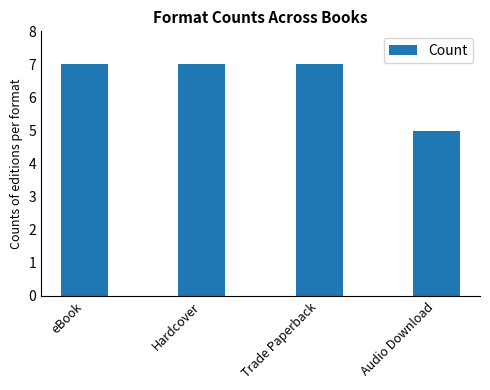

What is the label of the 4th bar from the right?

eBook